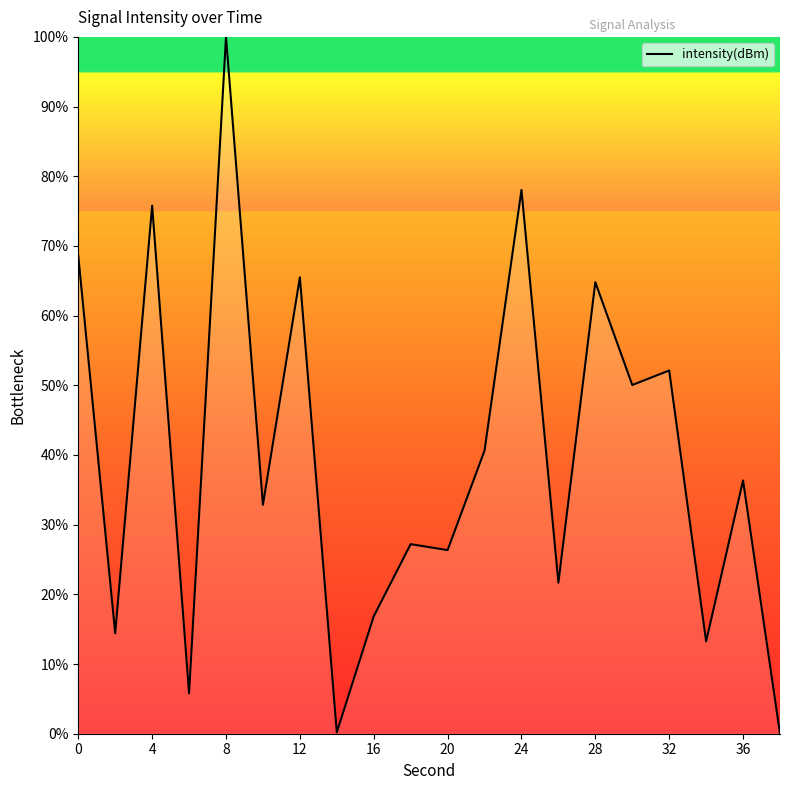

What is the greatest value displayed?

100.0